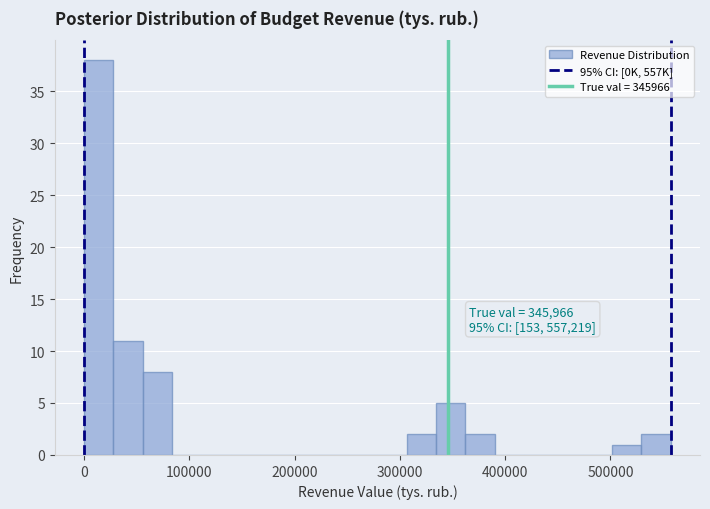

Read against the x-axis, roughly where is the centre of the tallest bar?

10000